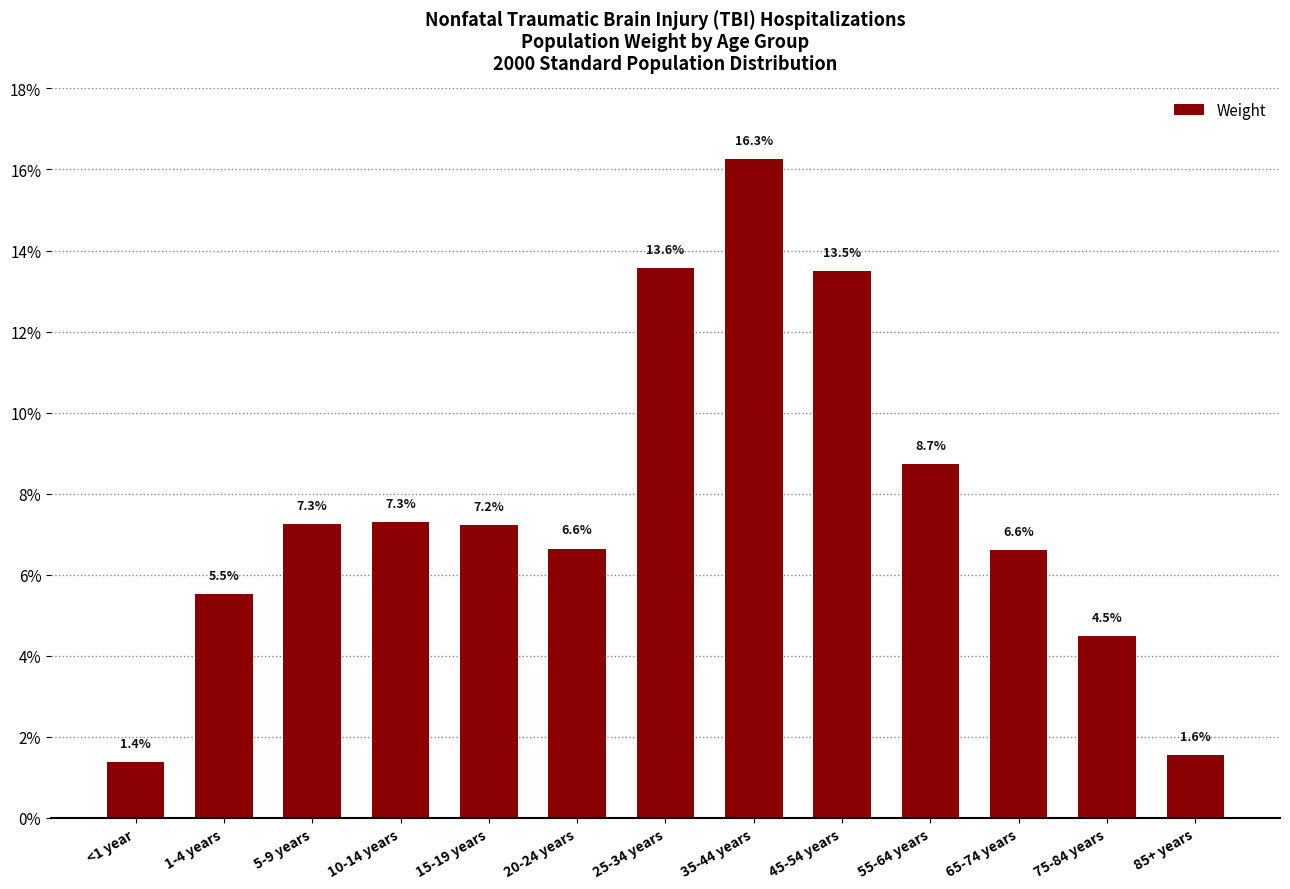

Does the chart contain any negative values?

No